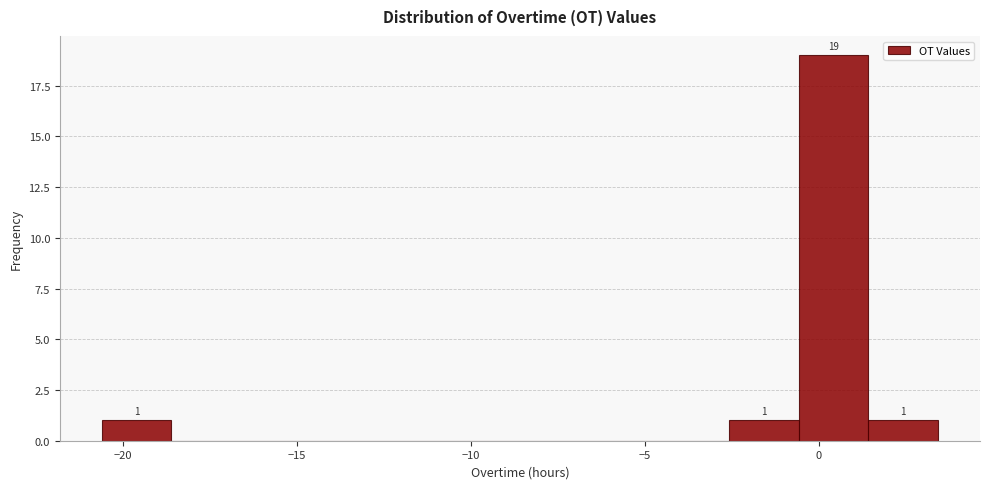

Over which range of the x-axis is the bar tallest?

-0.5 to 1.5